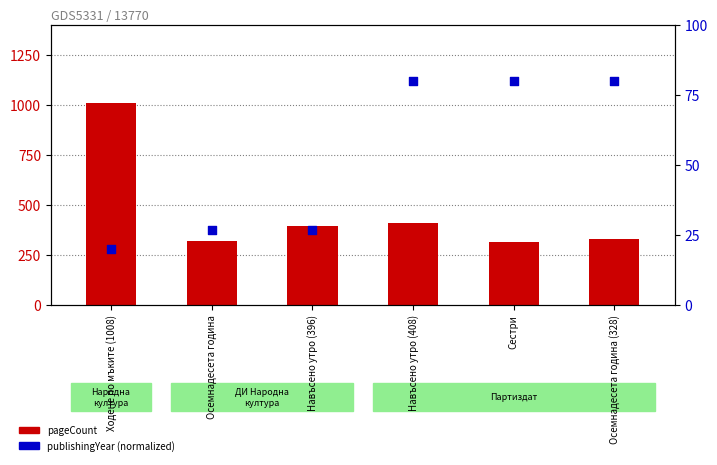

Which series reaches the maximum Y coordinate?

pageCount